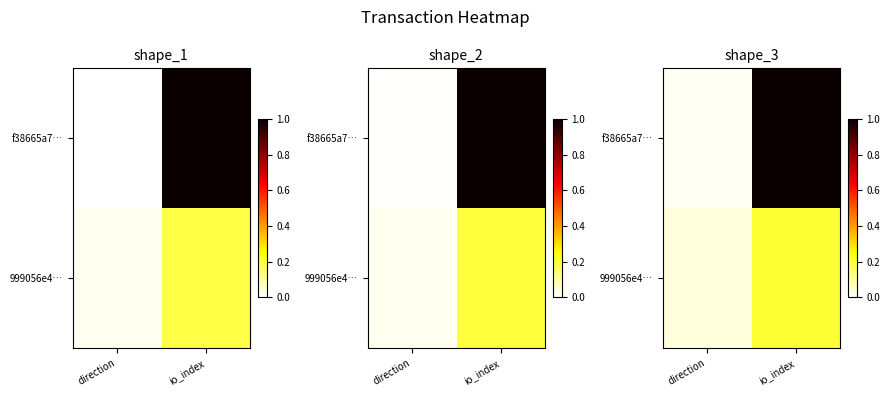

At which category is the sum across all series the highest?

io_index